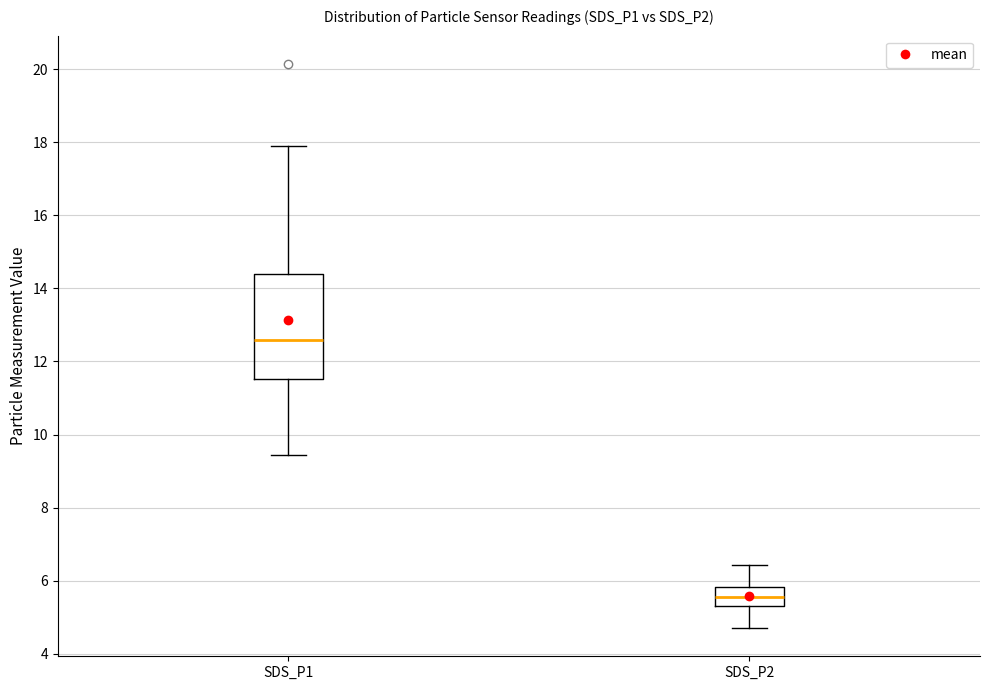

Reading left to right, transcribe this box plot: for each box, give where its median line is, the range the box spans, and where its two whiskers end, as read against the y-axis. The values are not printed on the chart, so give them approximately, as read against the axis.

SDS_P1: median 12.6, box 11.6 to 14.4, whiskers 9.4 to 18.0
SDS_P2: median 5.6, box 5.4 to 5.8, whiskers 4.8 to 6.4